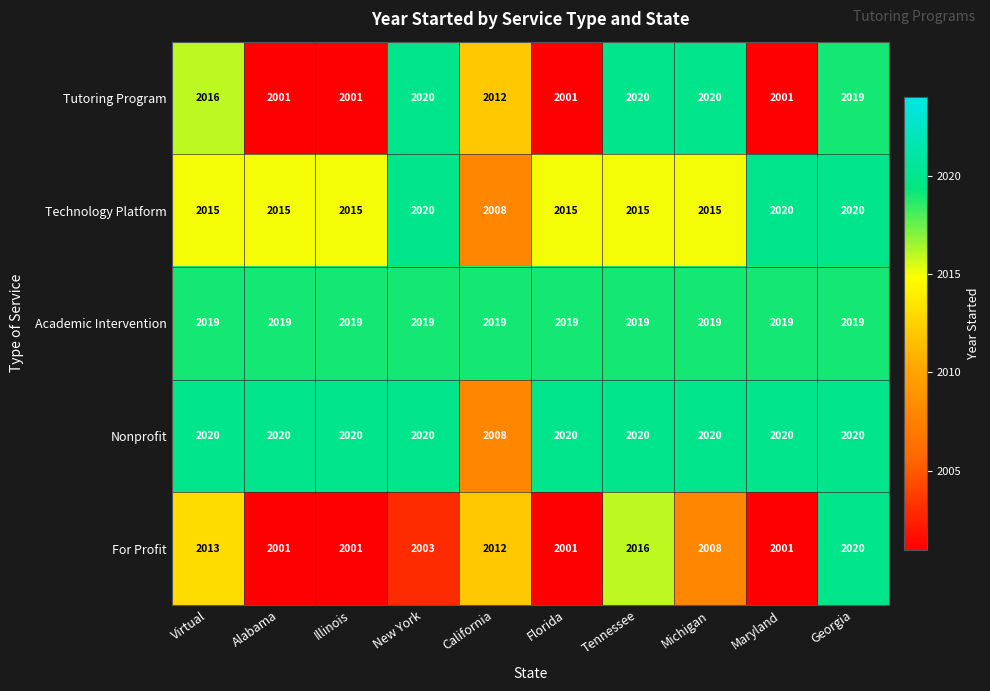

What is the spread (max minus min) of values at Michigan?

12